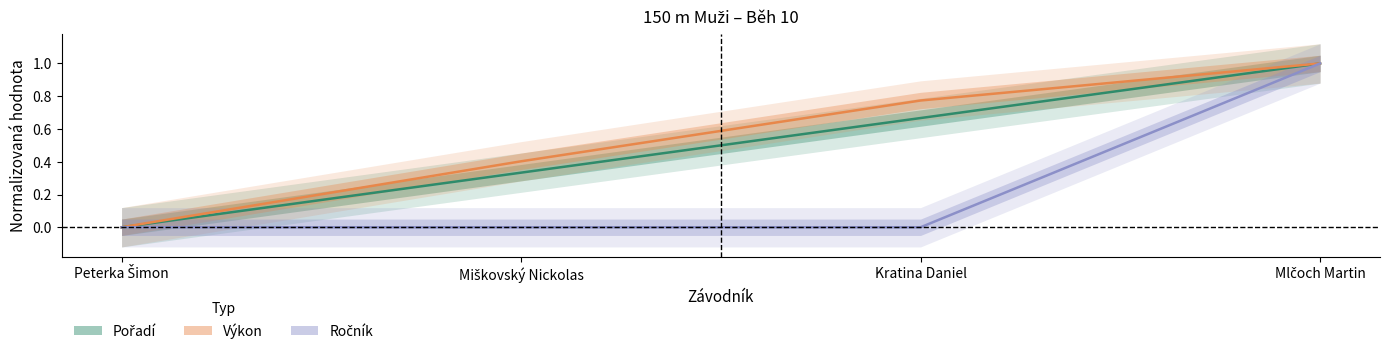

What is the greatest value displayed?

1.0